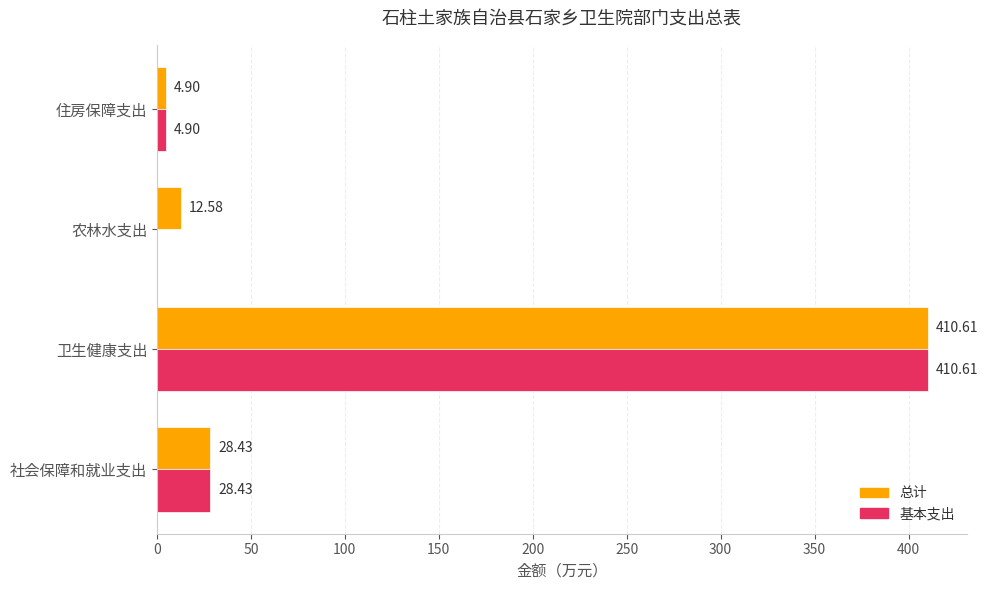

Which category has the highest value across all series?

卫生健康支出